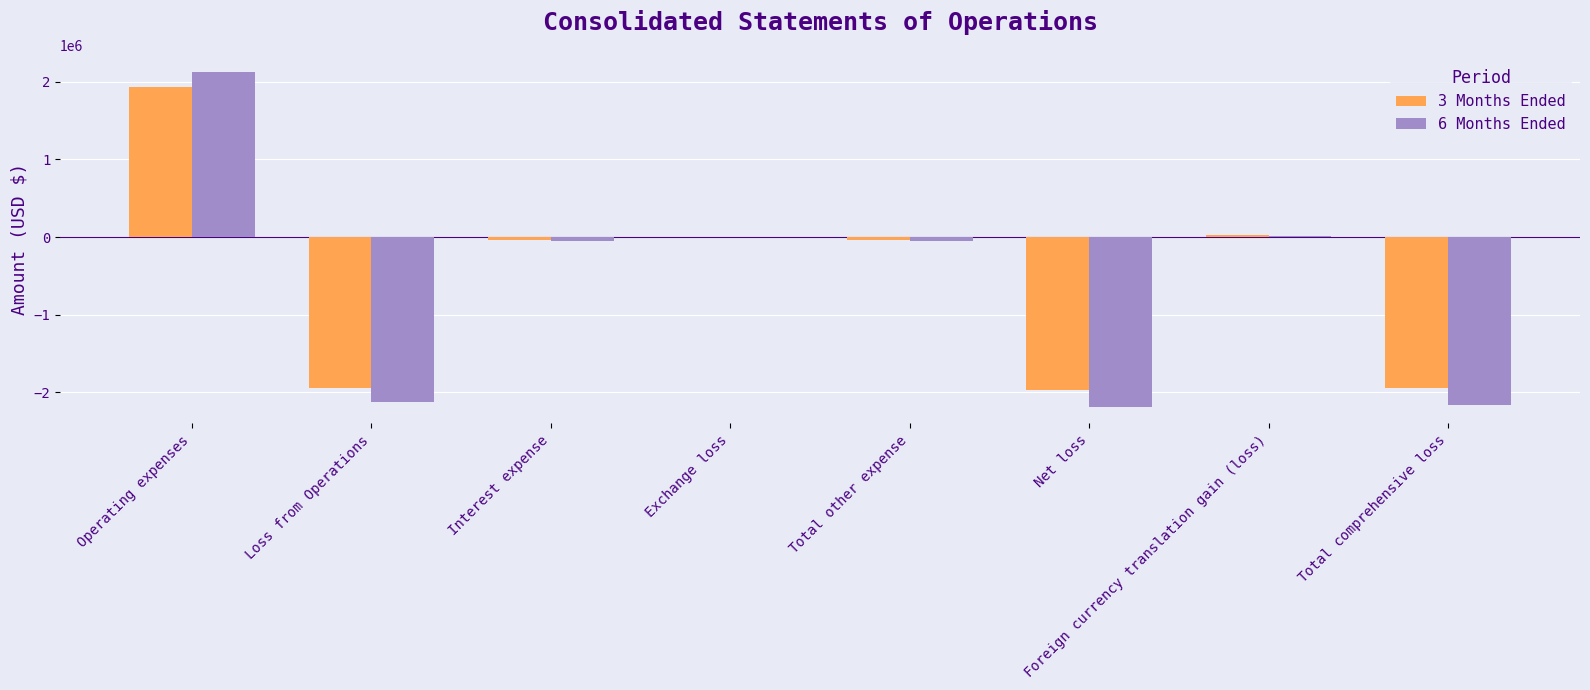

Which series has the widest spread of values?

6 Months Ended